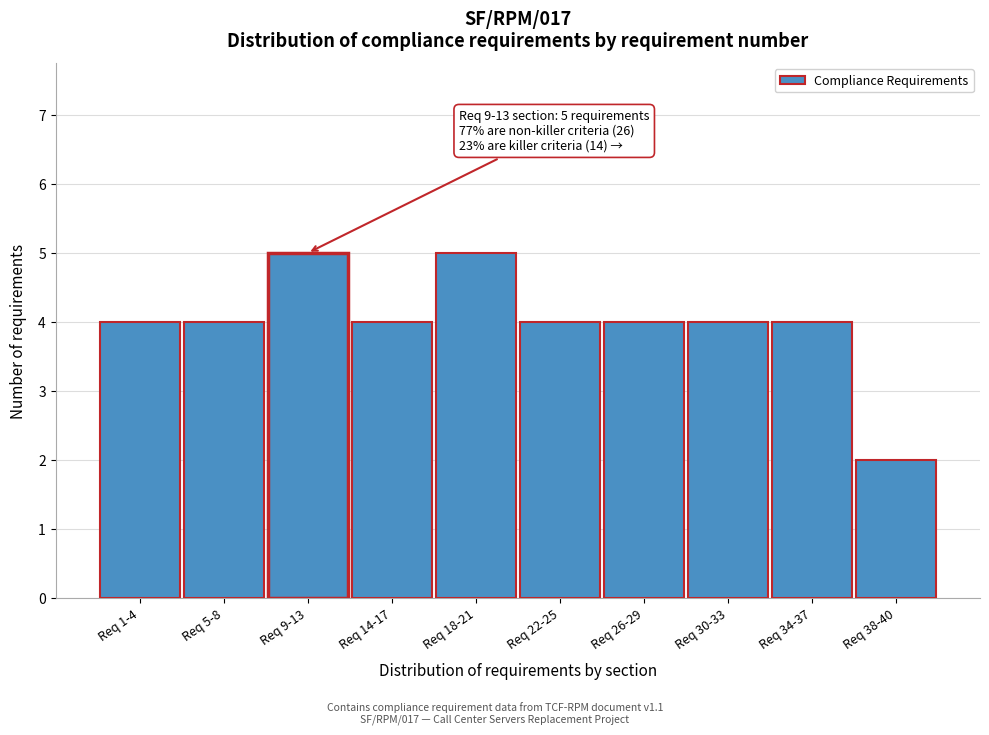

Reading left to right, what are all the values shown in this chart?

Req 1-4=4	Req 5-8=4	Req 9-13=5	Req 14-17=4	Req 18-21=5	Req 22-25=4	Req 26-29=4	Req 30-33=4	Req 34-37=4	Req 38-40=2